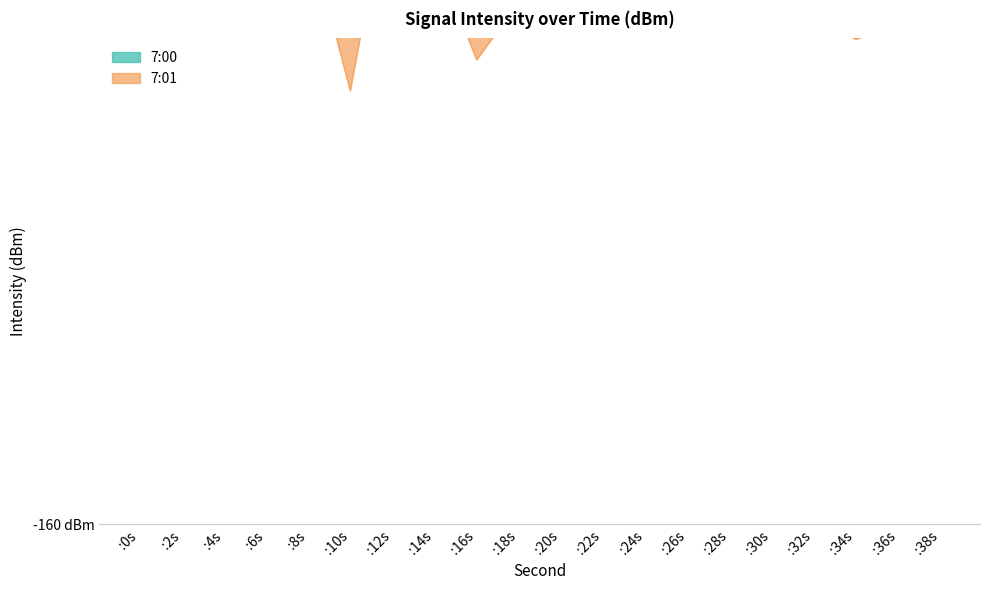

List the labels in order of value, largest first.

:0s, :16s, :18s, :34s, :10s, :36s, :24s, :6s, :22s, :32s, :26s, :28s, :12s, :20s, :38s, :30s, :2s, :14s, :8s, :4s